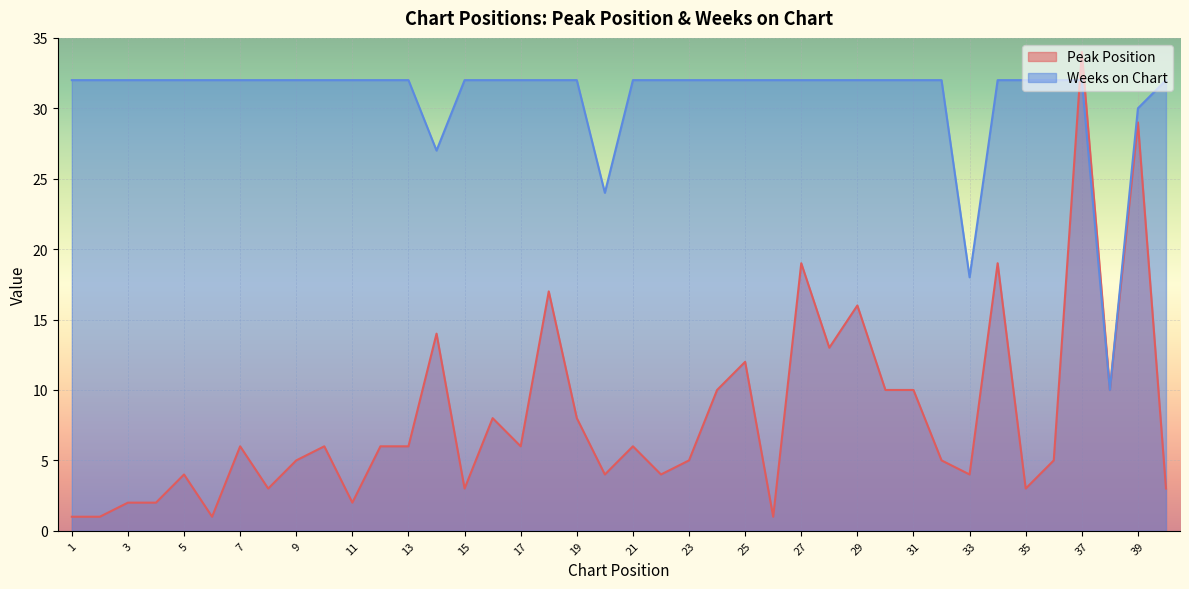

True or false: Peak Position and Weeks on Chart intersect in this chart.

True